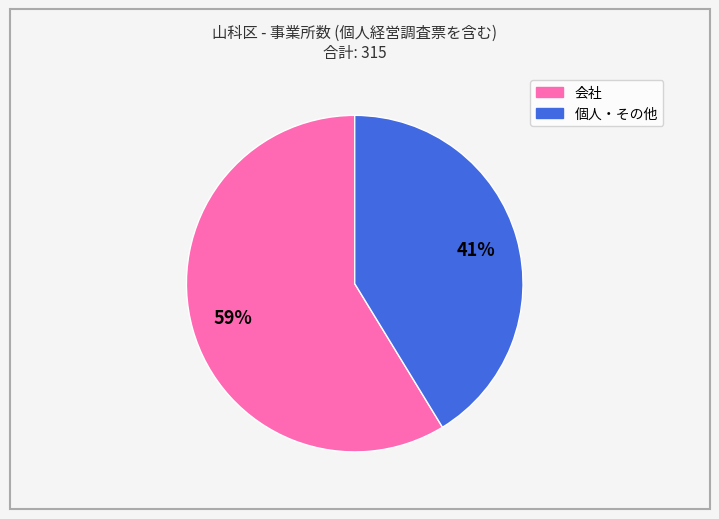

Is there any slice that represents more than half of the pie?

Yes